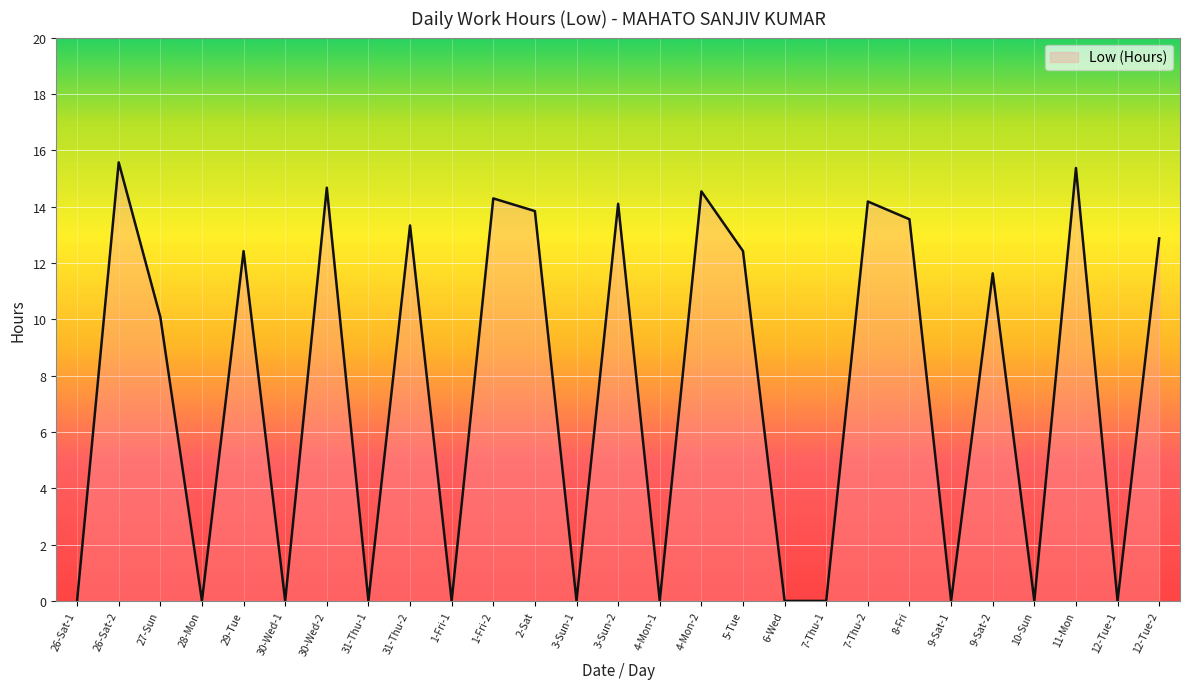

Reading right to left, what are all the values shown in this chart?

12-Tue-2=12.9	12-Tue-1=0.0	11-Mon=15.4	10-Sun=0.0	9-Sat-2=11.6	9-Sat-1=0.0	8-Fri=13.6	7-Thu-2=14.2	7-Thu-1=0.0	6-Wed=0.0	5-Tue=12.4	4-Mon-2=14.5	4-Mon-1=0.0	3-Sun-2=14.1	3-Sun-1=0.0	2-Sat=13.8	1-Fri-2=14.3	1-Fri-1=0.0	31-Thu-2=13.3	31-Thu-1=0.0	30-Wed-2=14.7	30-Wed-1=0.0	29-Tue=12.4	28-Mon=0.0	27-Sun=10.1	26-Sat-2=15.6	26-Sat-1=0.0